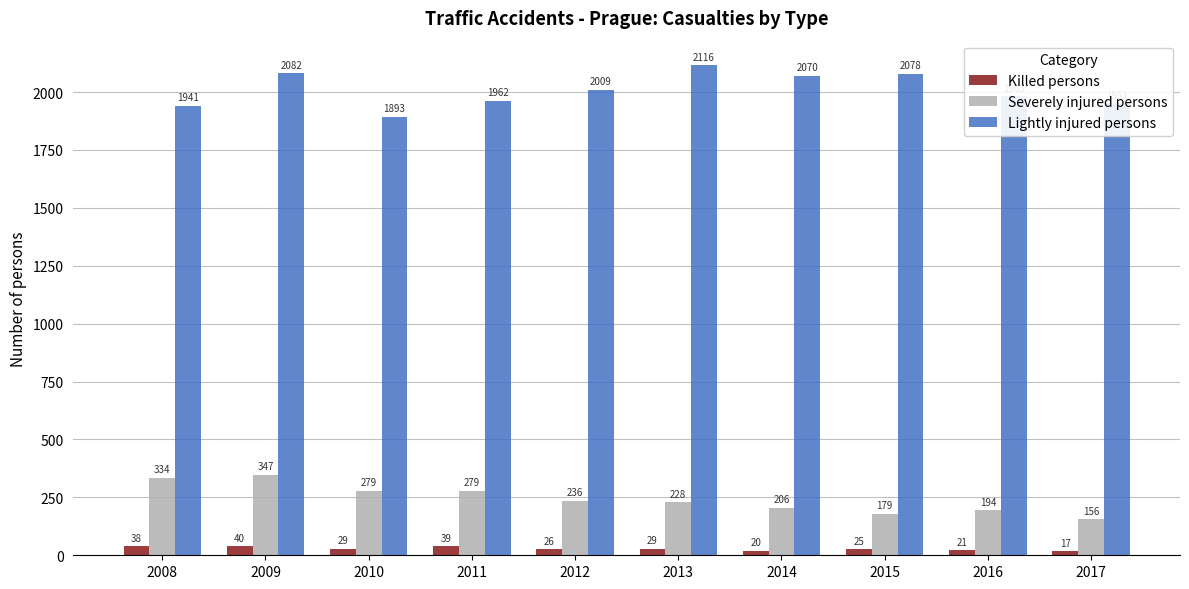

How many series are shown in this chart?

3